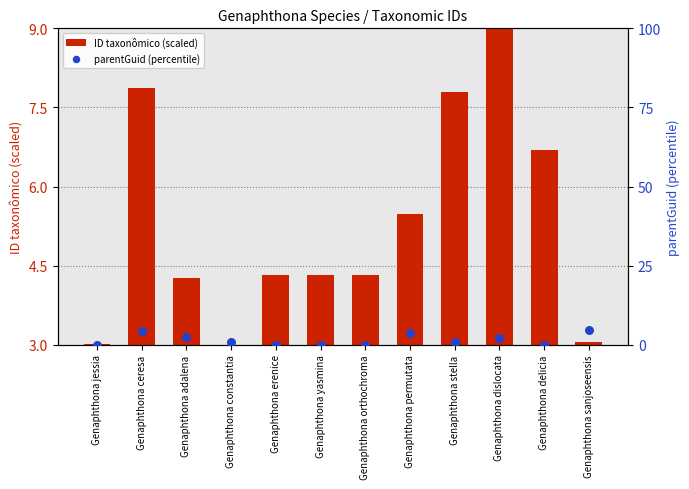

What is the total value across all series at Genaphthona adalena?

6.6